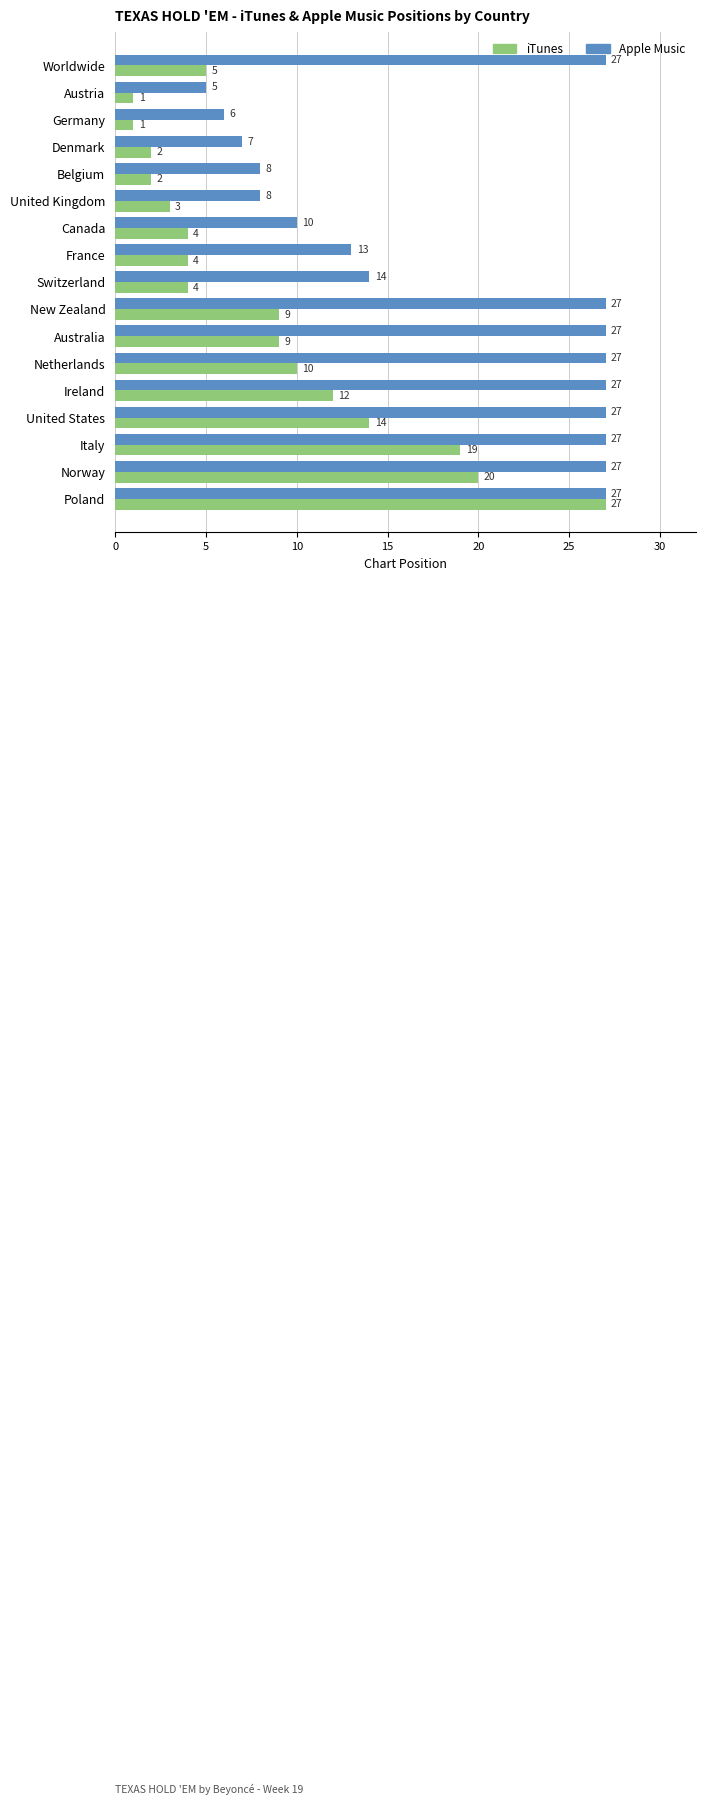

The Apple Music series shows 7 at Canada. True or false?

False